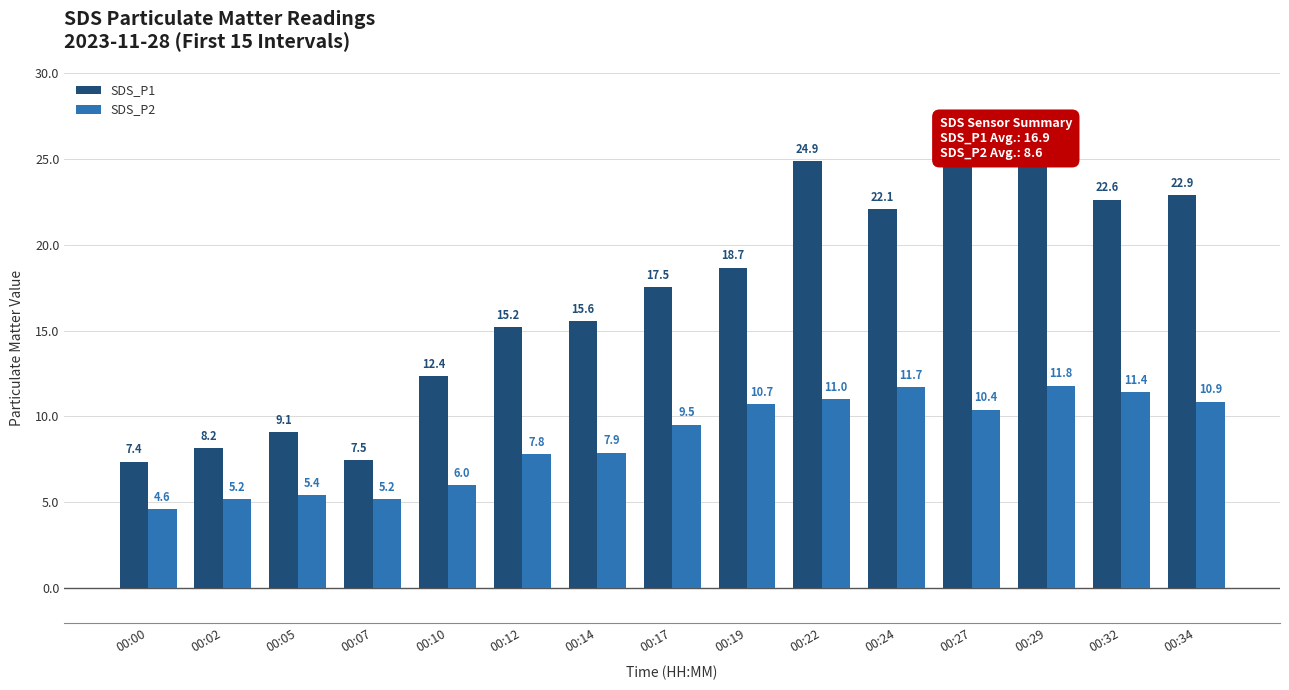

At which label is SDS_P1 closest to 16?

00:14